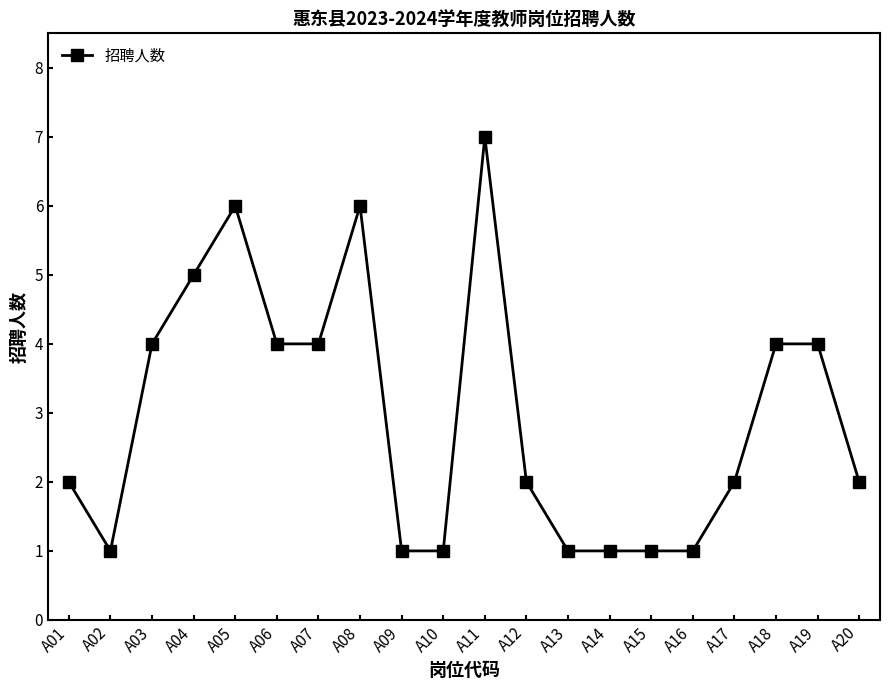

What is the value of the 3rd point from the left?

4